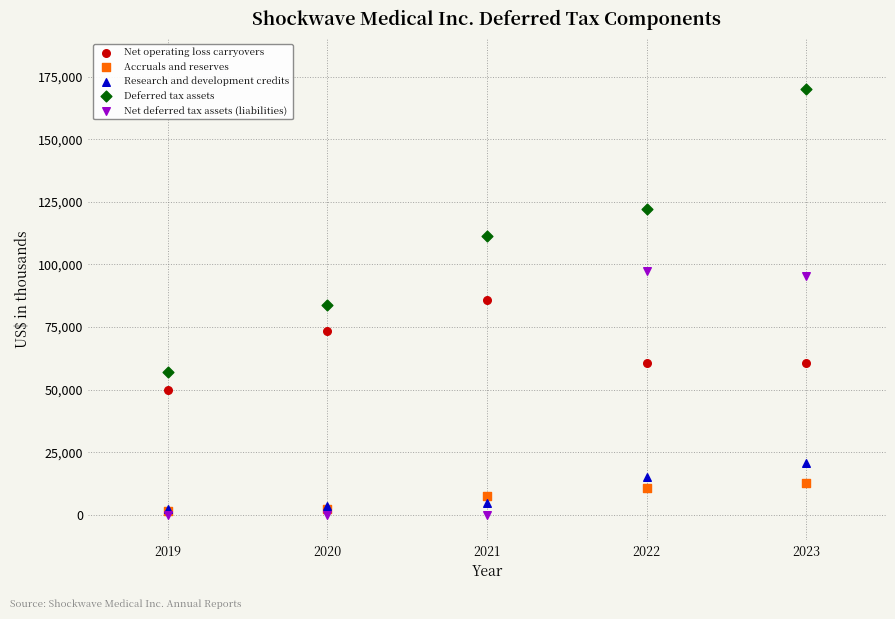

In the Deferred tax assets series, what Y value is closest to 113717?

111540